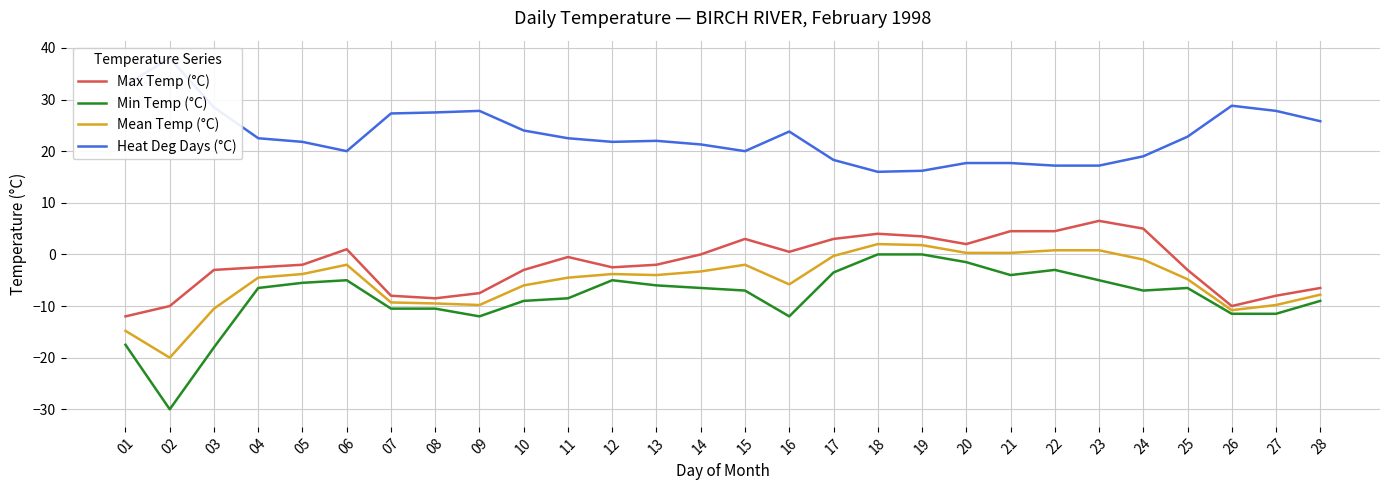

At 12, list the series in order from smallest to largest.

Min Temp (°C), Mean Temp (°C), Max Temp (°C), Heat Deg Days (°C)